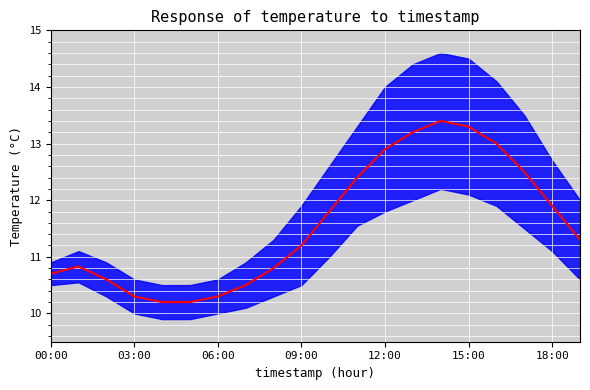

Approximately how many times larger is the value at 12 compared to 16?

1.0